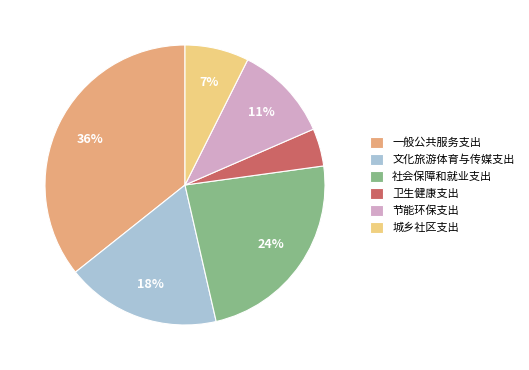

Approximately how many times larger is the value at 文化旅游体育与传媒支出 compared to 节能环保支出?

1.6